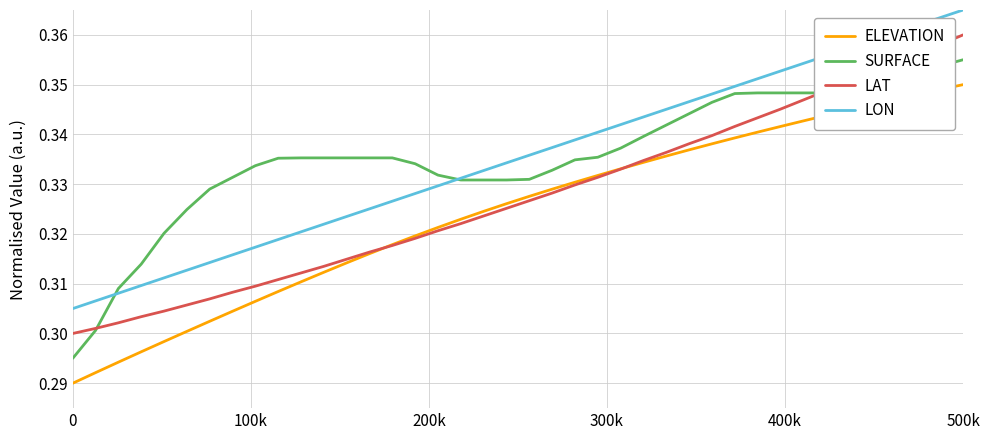

True or false: SURFACE and ELEVATION intersect in this chart.

False